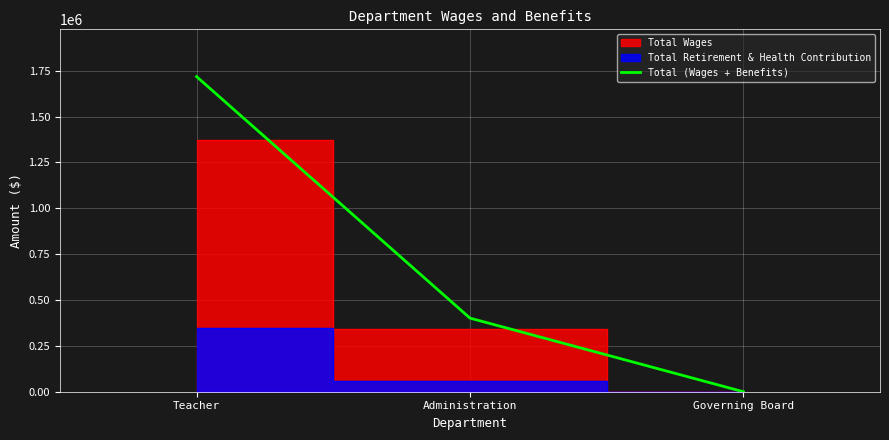

What is the change in value from Teacher to Governing Board?

-1718279